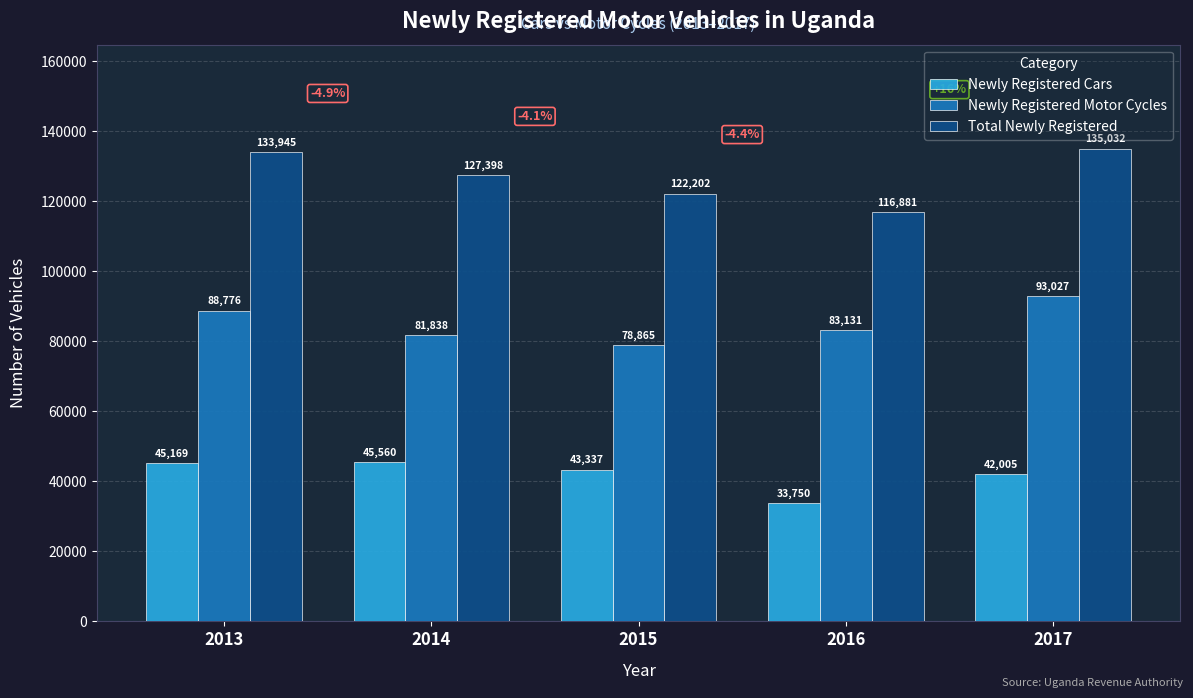

Which label corresponds to the largest value in the chart?

2017